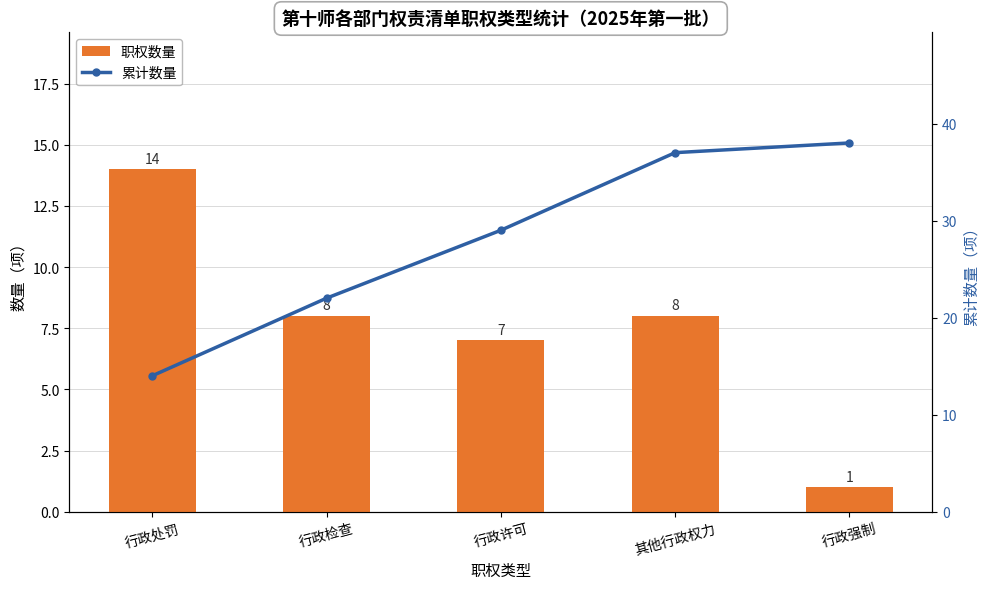

Which series has the largest total across all categories?

累计数量